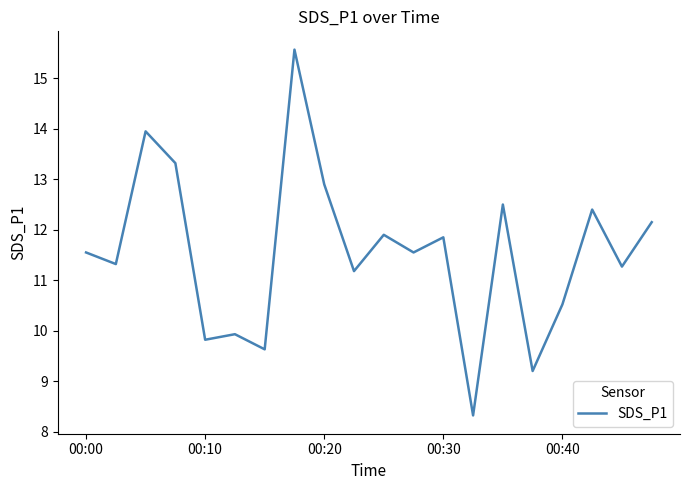

What is the sum of all values?

230.8